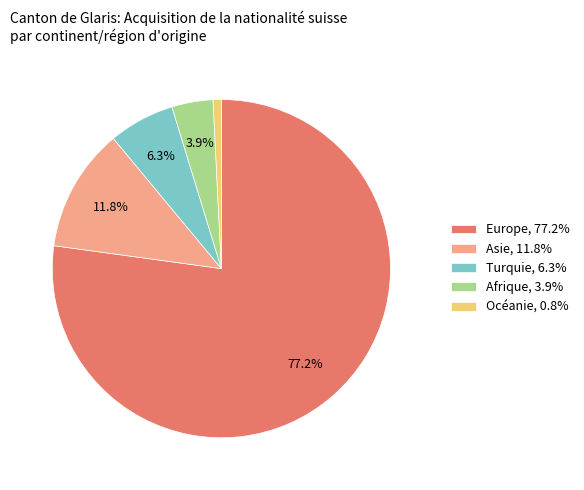

To the nearest percent, what percentage of the pie is Océanie?

1%